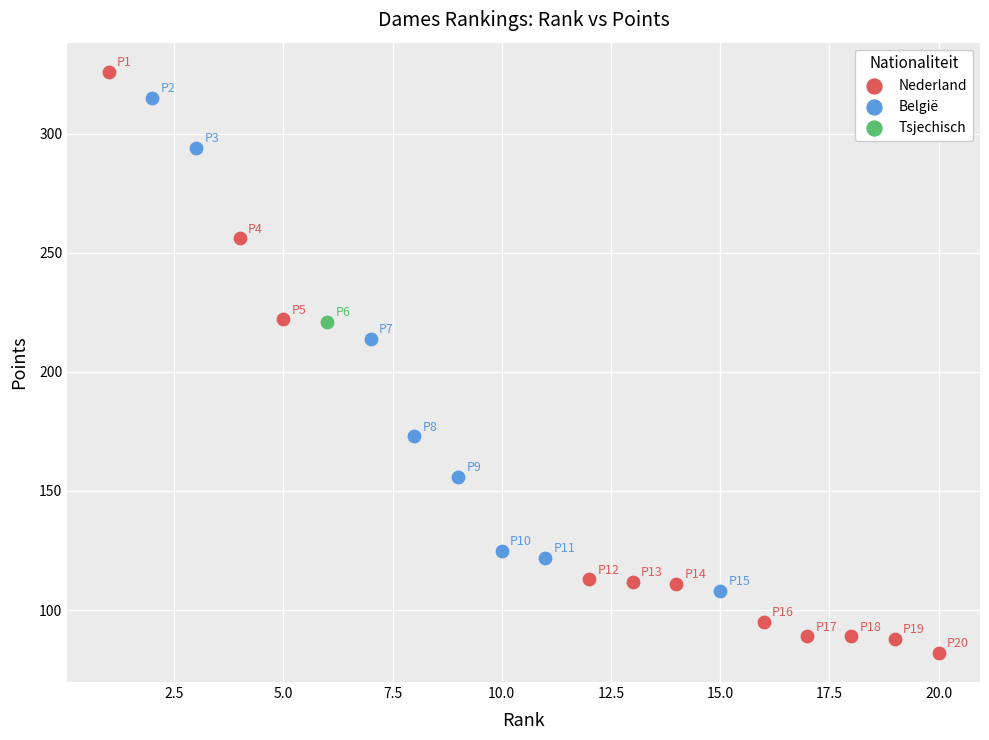

What are all the series names shown in the legend?

Nederland, België, Tsjechisch